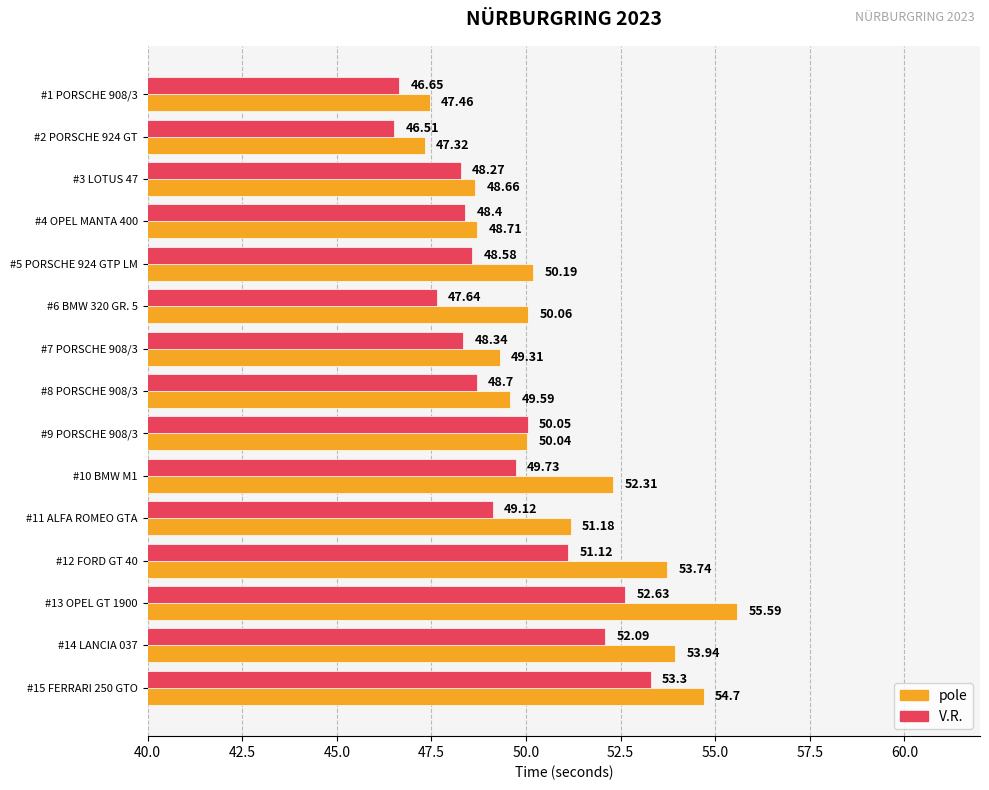

What is the total value across all series at #2 PORSCHE 924 GT?

93.8